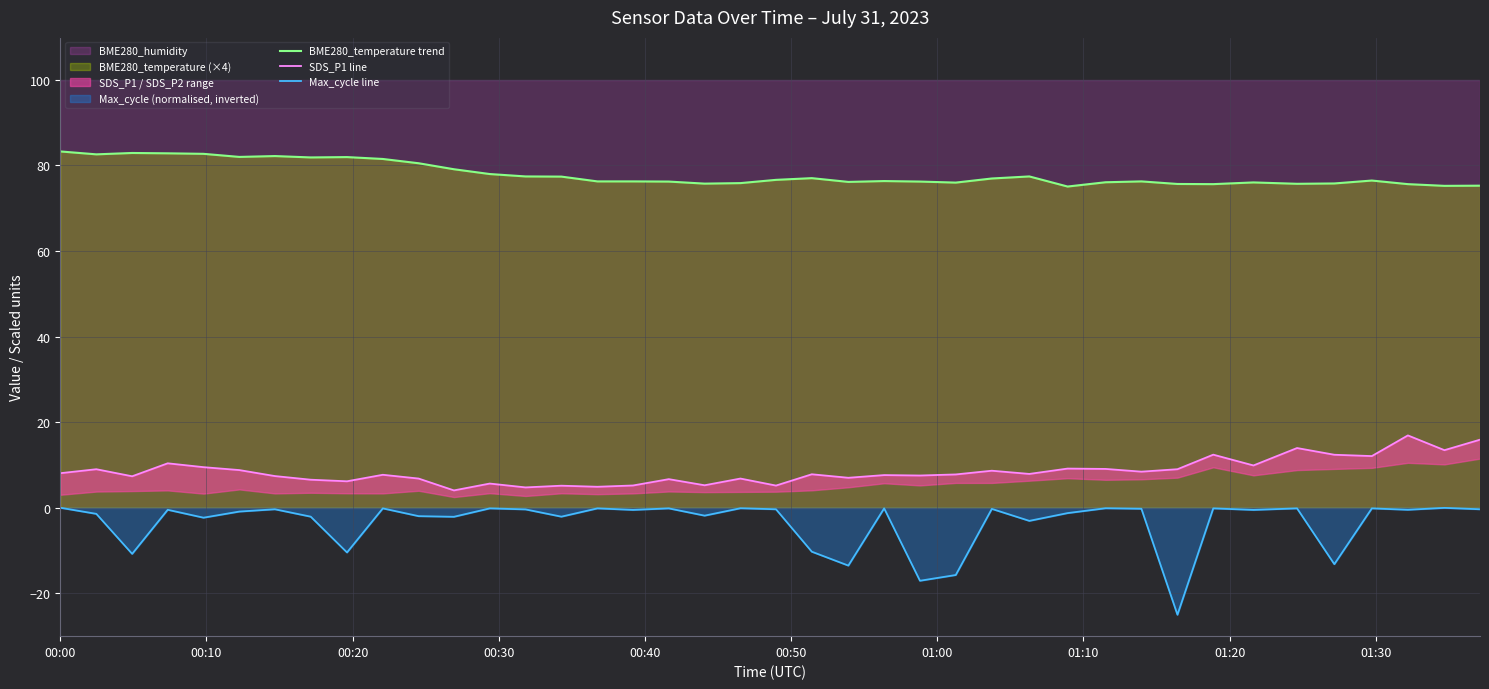

What is the difference between the second highest and minimum values in the BME280_temperature trend series?

7.8